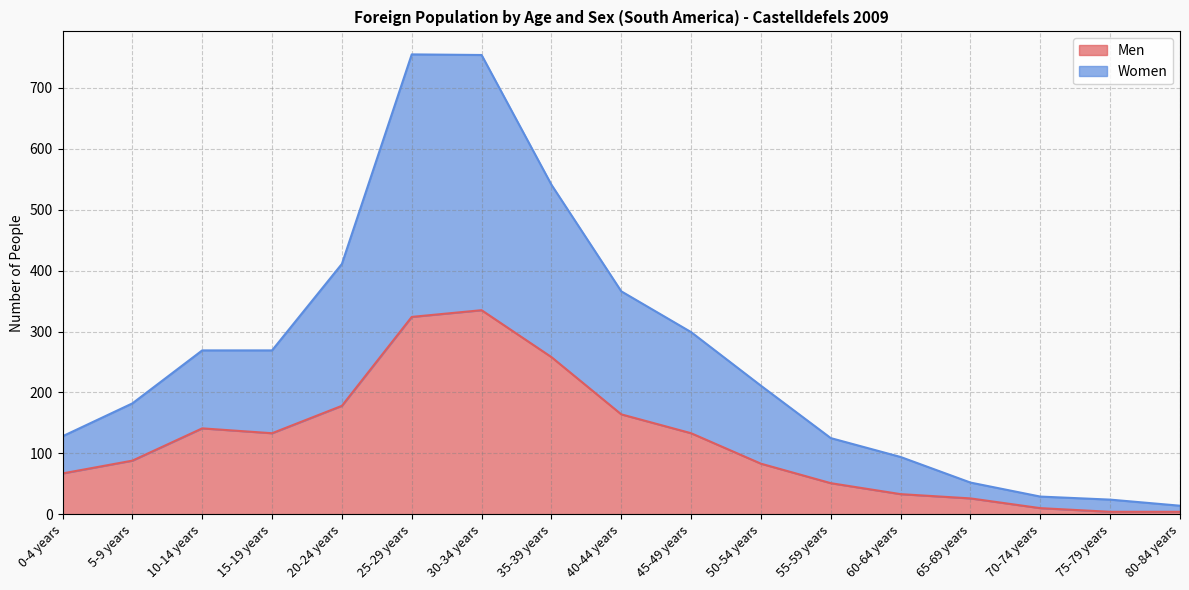

Does the chart display data point markers on the line(s)?

No